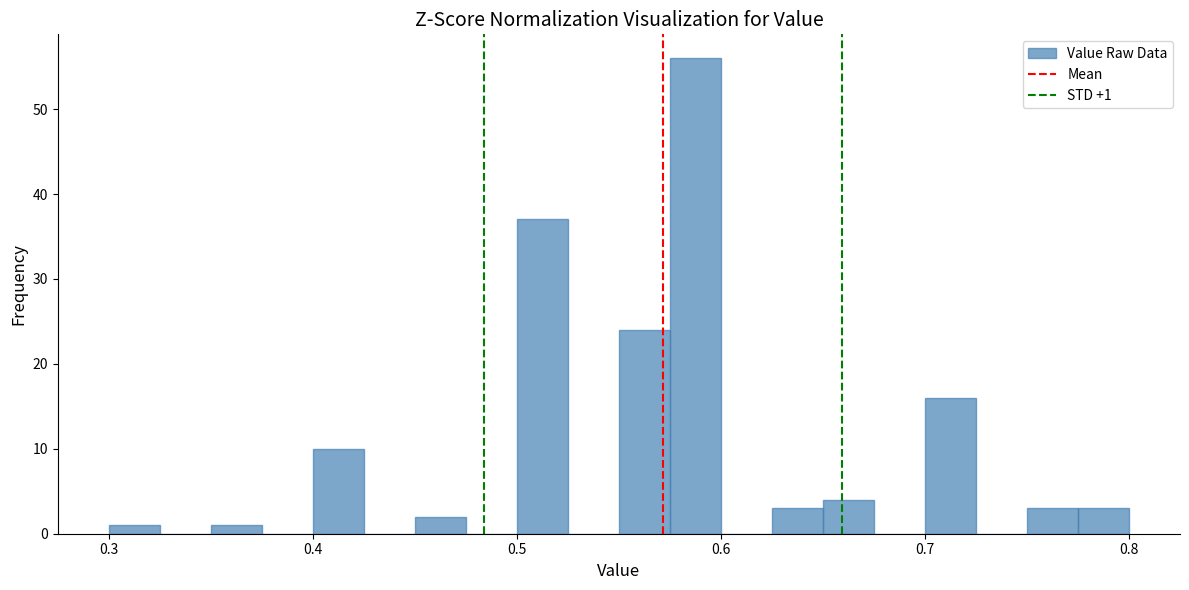

Read against the x-axis, roughly where is the centre of the tallest bar?

0.59